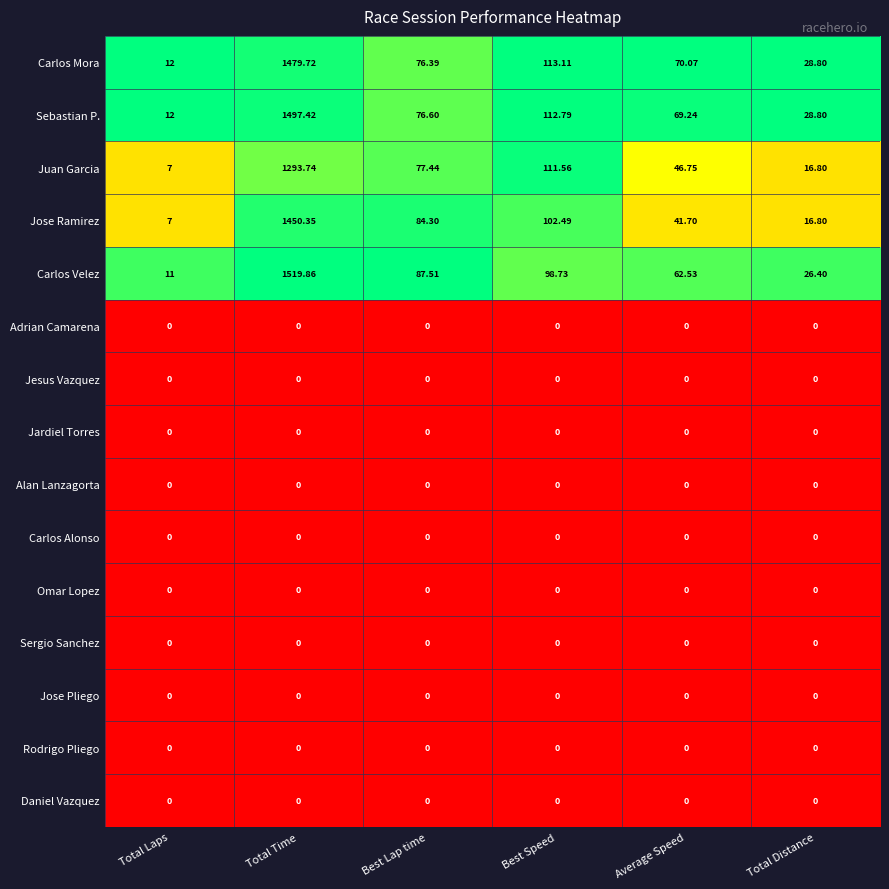

How many categories are shown in the chart?

6